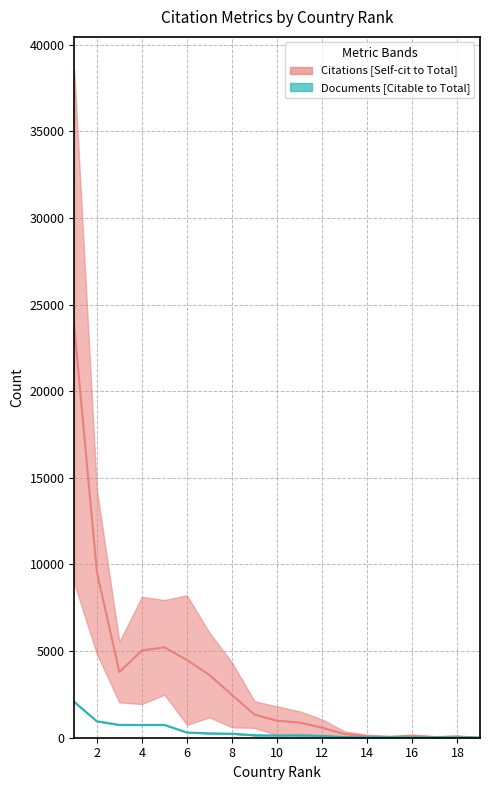

True or false: Documents and Citations intersect in this chart.

False